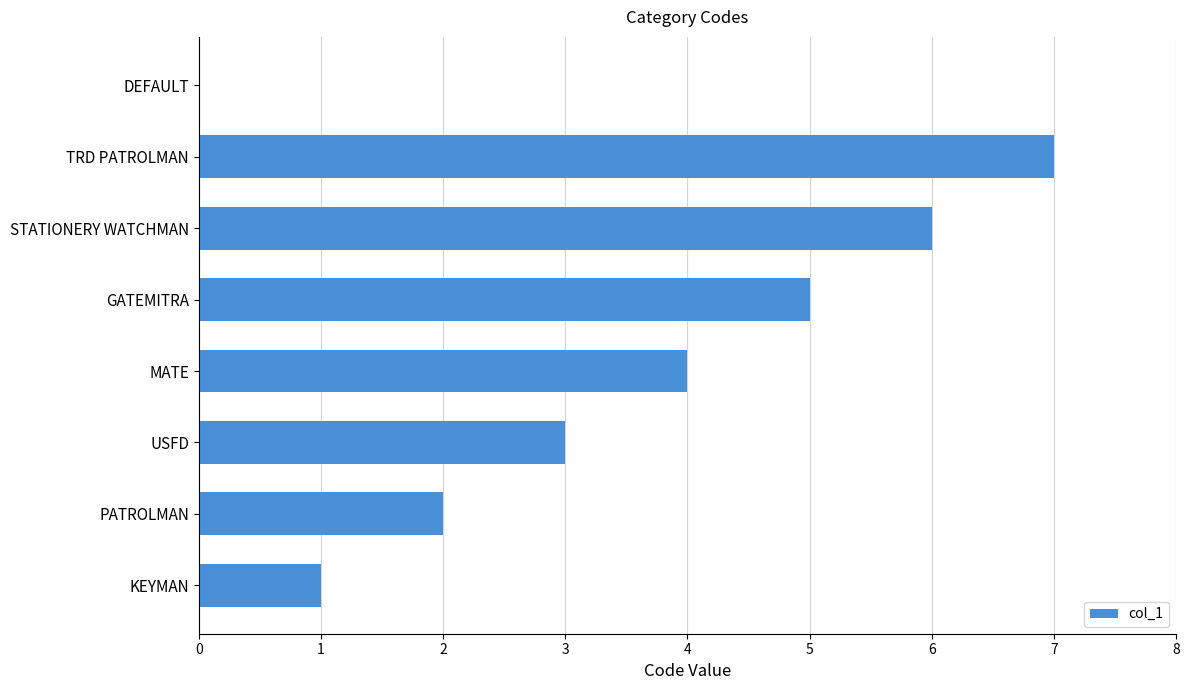

What is the maximum value shown in the chart?

7